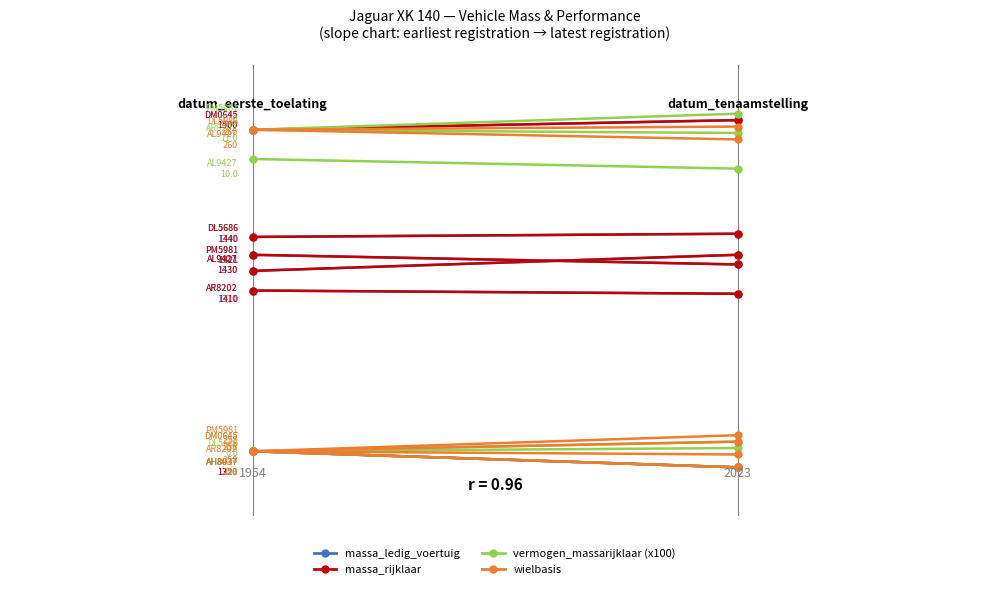

How many negative values does the massa_ledig_voertuig series have?

1